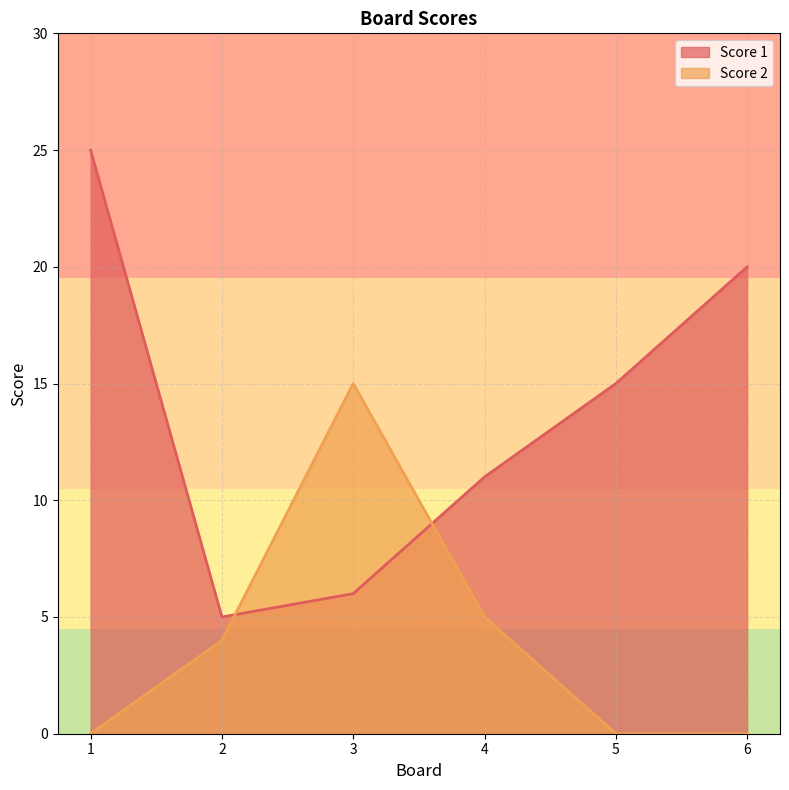

Does the chart display data point markers on the line(s)?

No